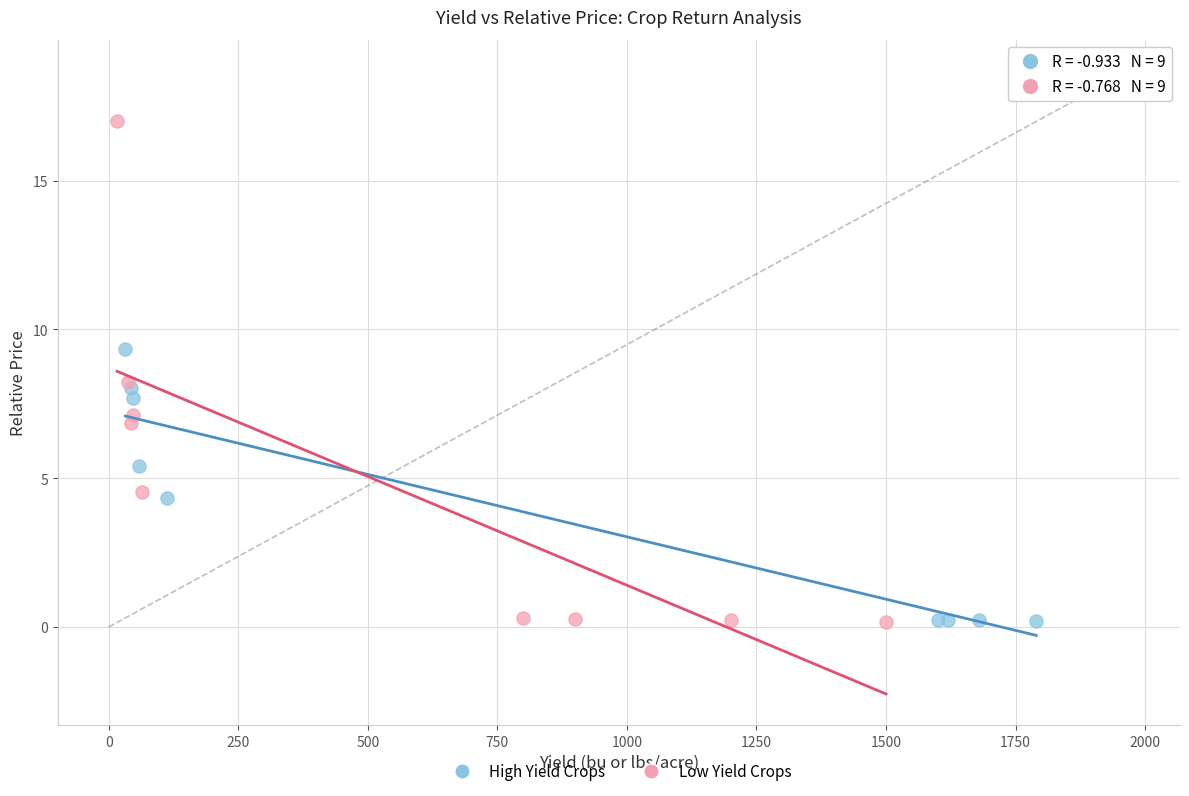

Which series contains the highest Y value?

Low Yield Crops